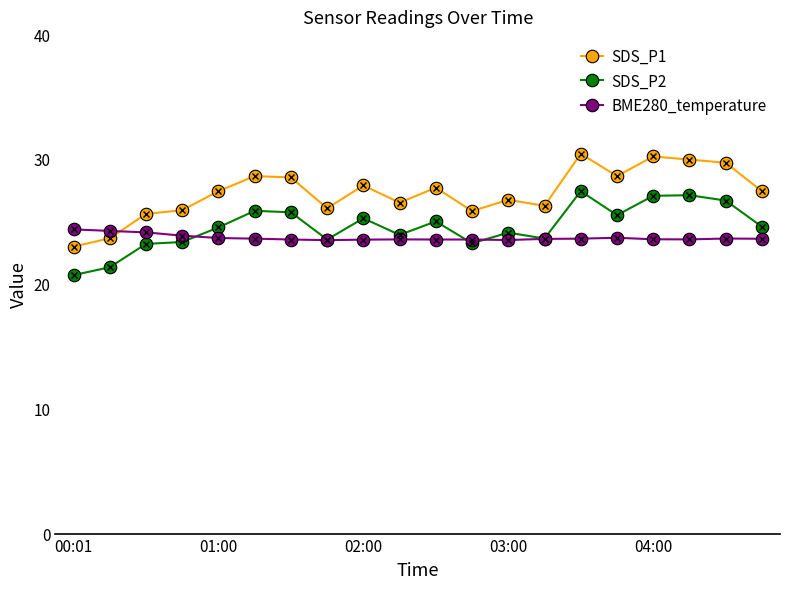

How many lines are shown in the chart?

3